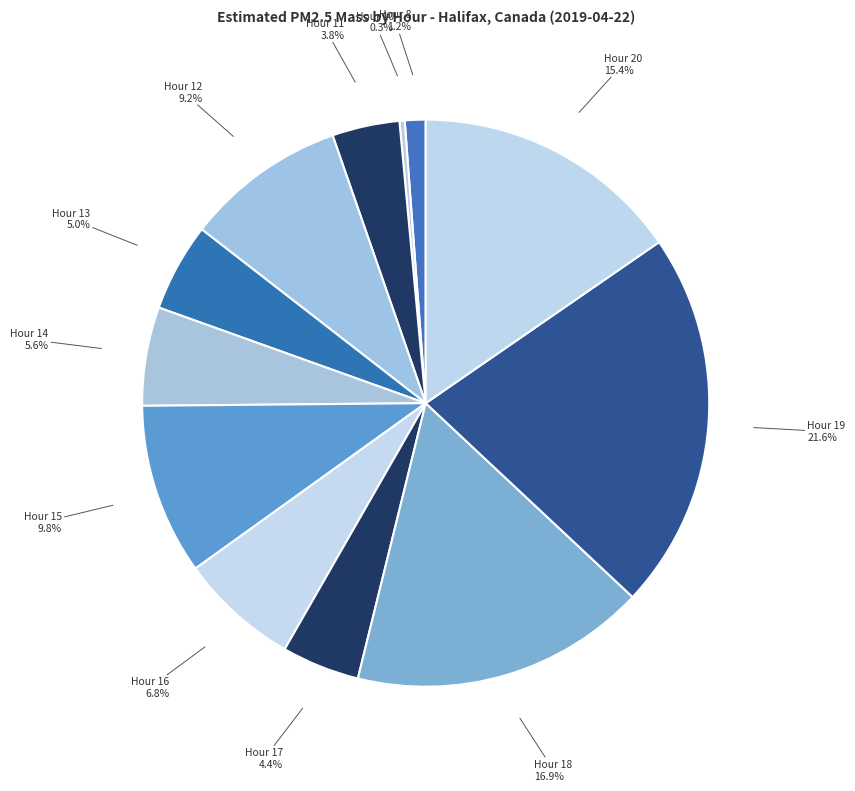

What percentage do Hour 11 and Hour 20 together represent?

19.2%